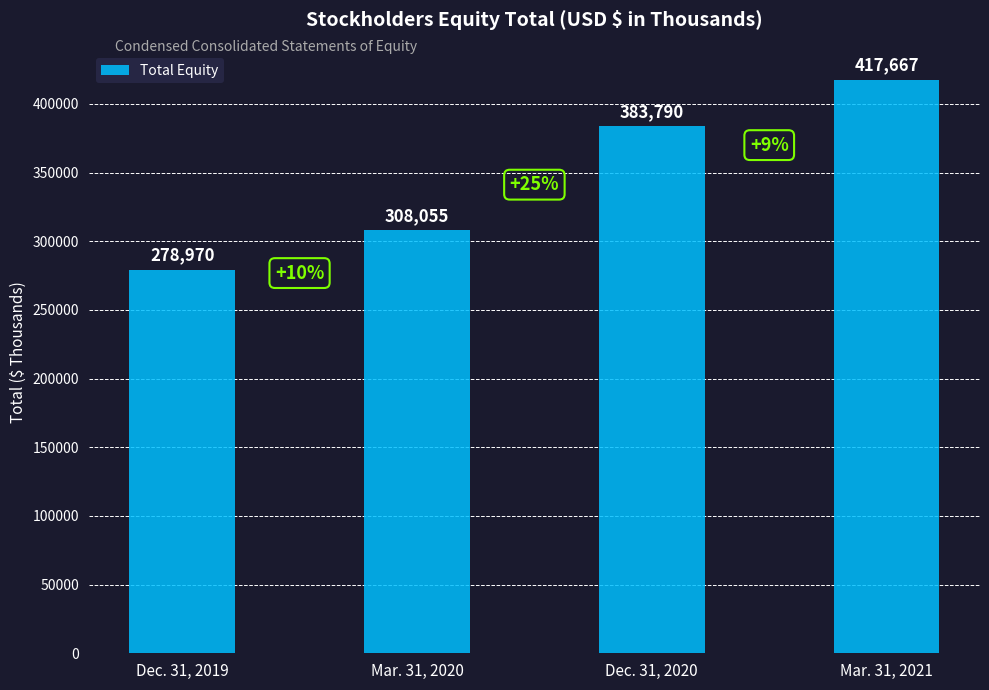

Are the bars grouped side by side (vs. stacked)?

No